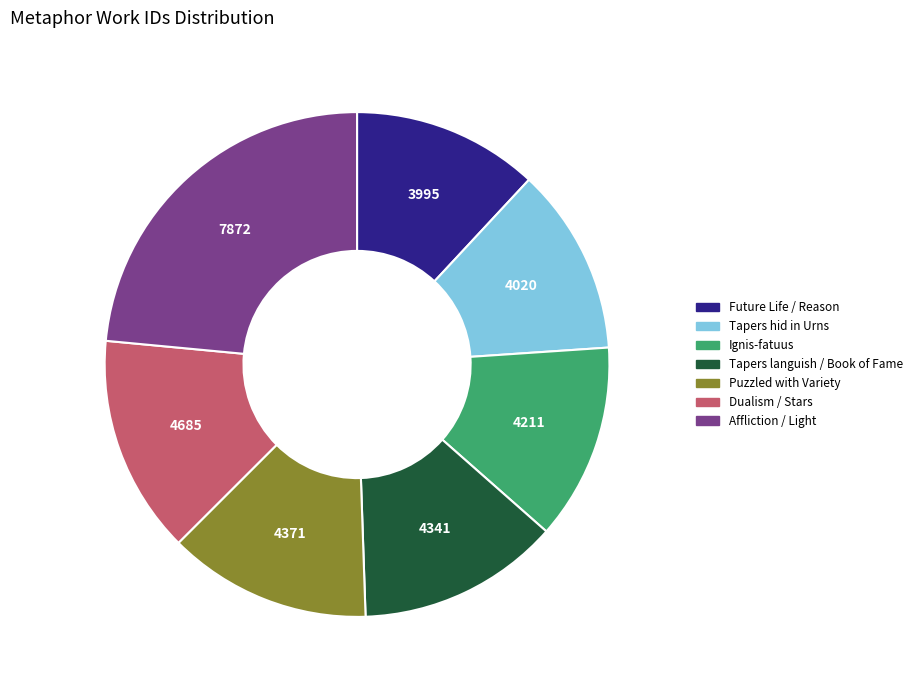

Do Dualism / Stars and Tapers languish / Book of Fame together represent more than half of the pie?

No